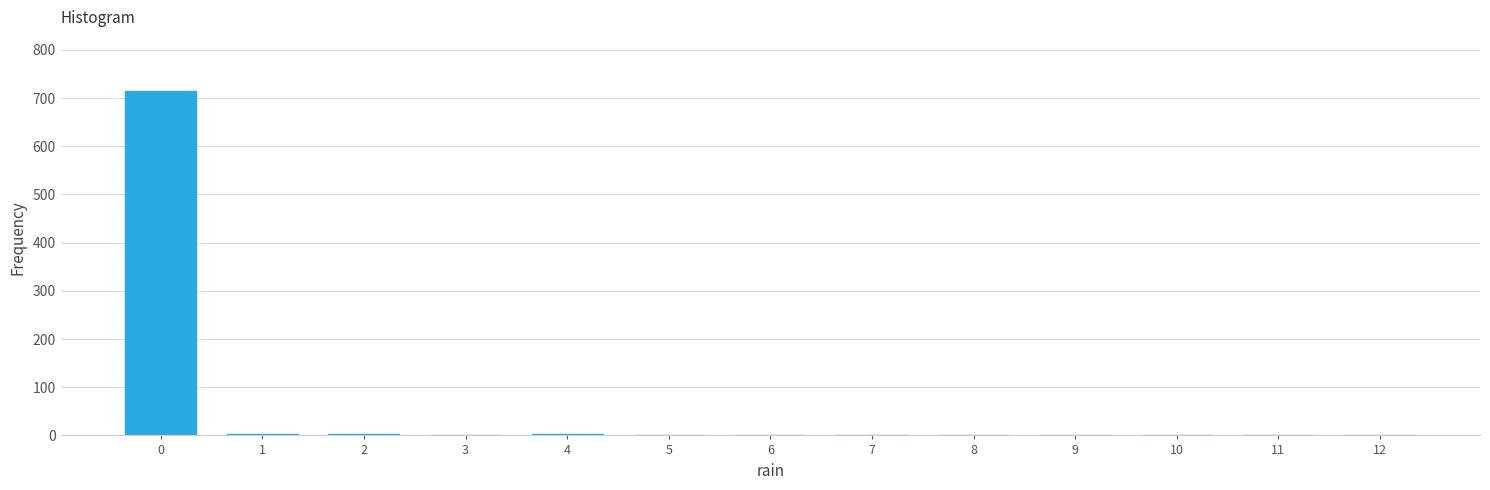

The value at 10 is 0. True or false?

True